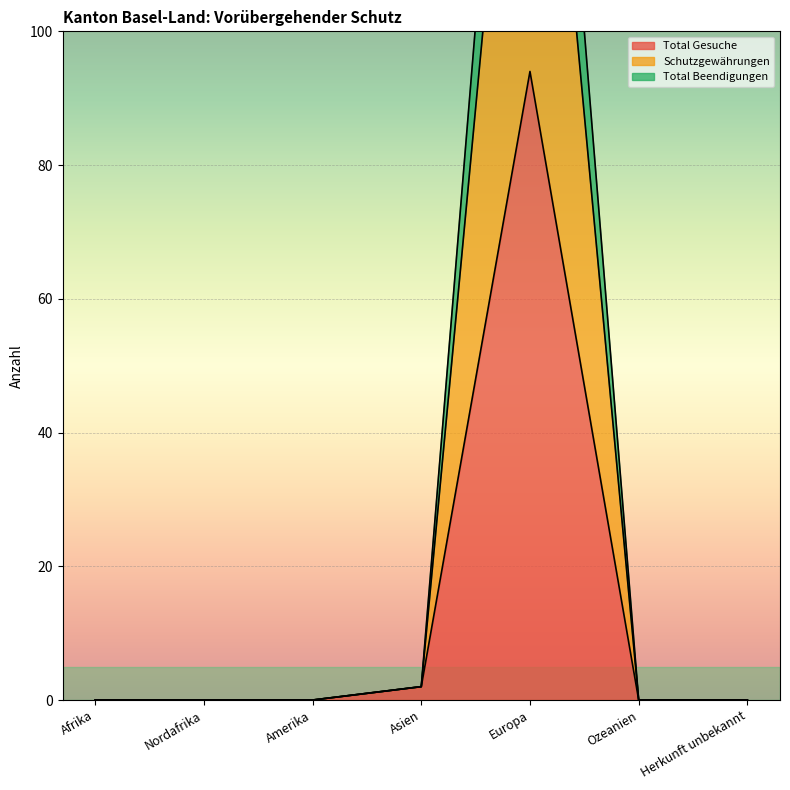

Where is Total Gesuche nearest to the value 47?

Asien